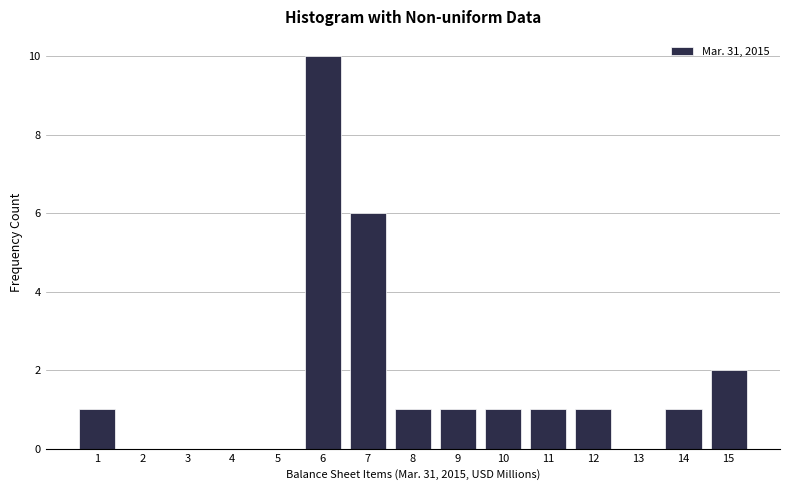

Reading left to right, what are all the values shown in this chart?

1=1	2=0	3=0	4=0	5=0	6=10	7=6	8=1	9=1	10=1	11=1	12=1	13=0	14=1	15=2